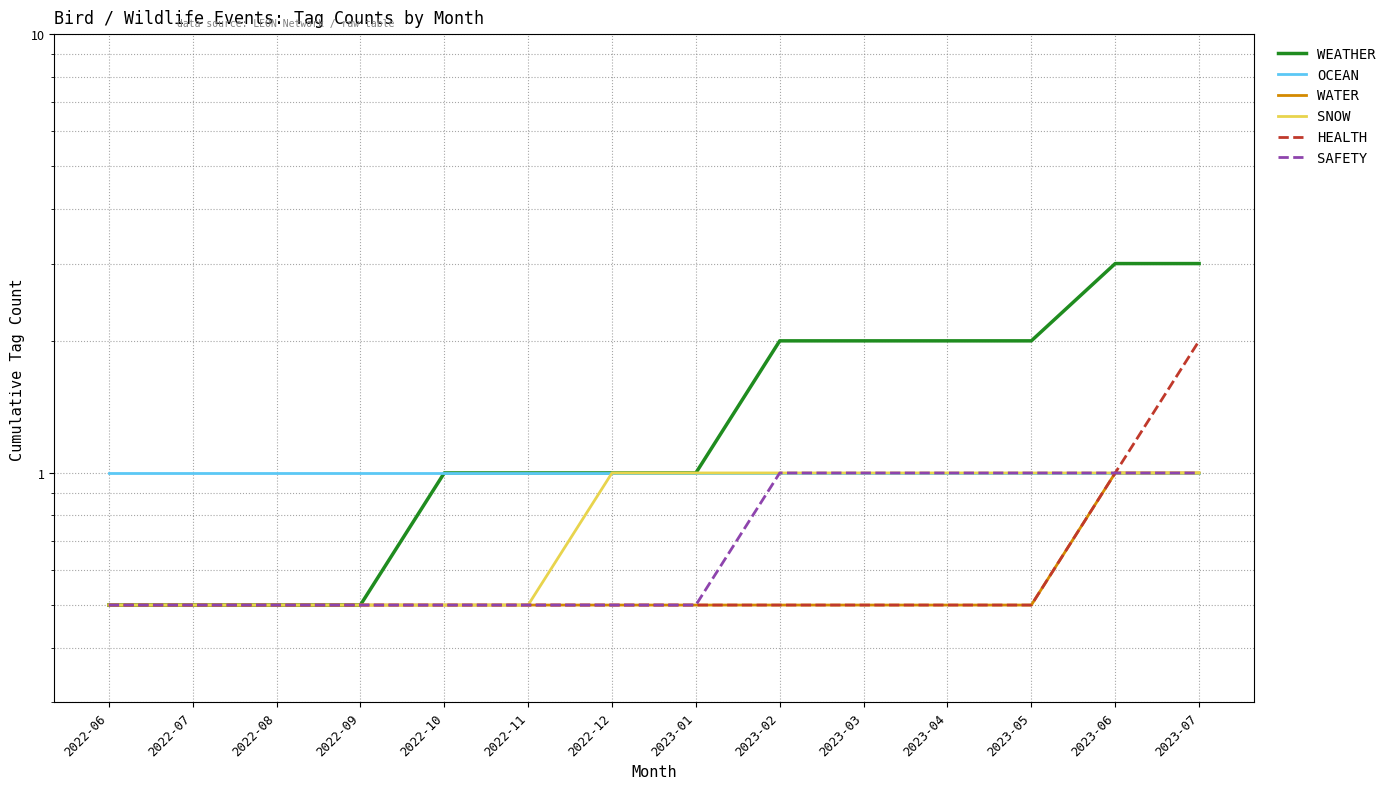

Which category has the lowest value in the WATER series?

2022-06